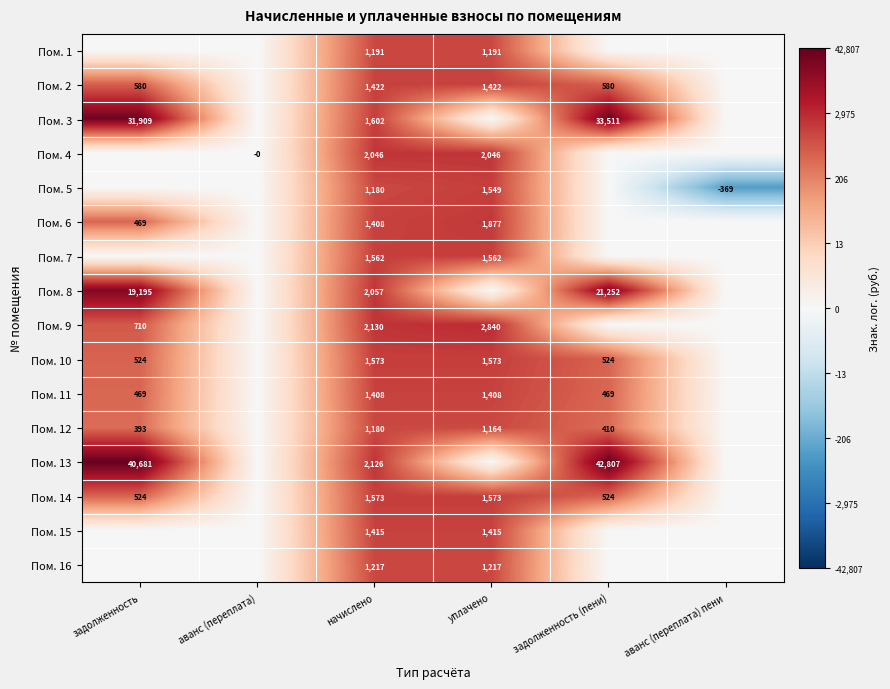

The value of Пом. 14 at начислено is 2300. True or false?

False